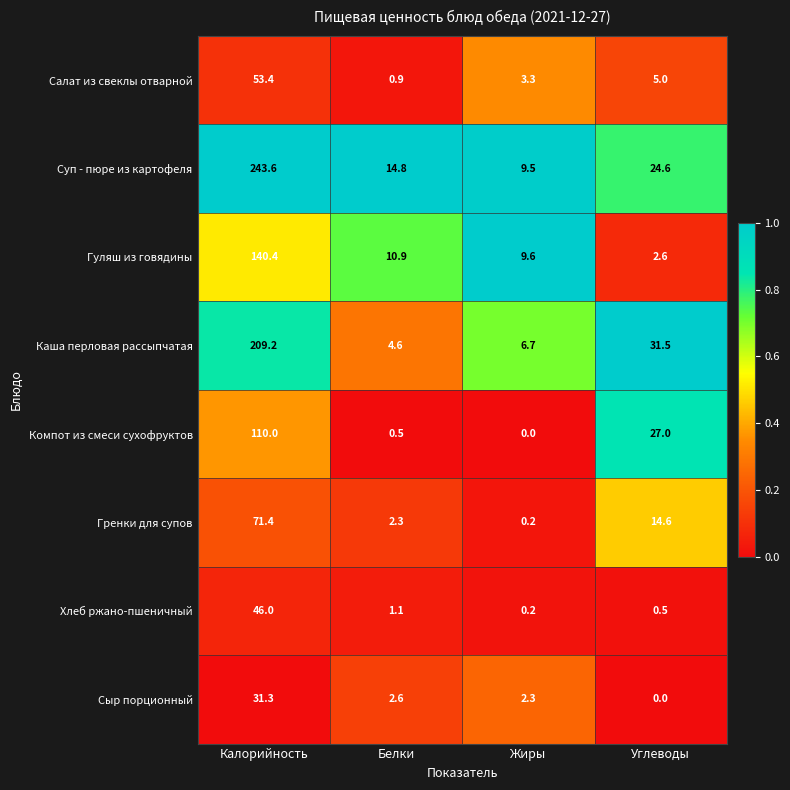

Rank the series by their maximum value, from lowest to highest.

Сыр порционный, Хлеб ржано-пшеничный, Салат из свеклы отварной, Гренки для супов, Компот из смеси сухофруктов, Гуляш из говядины, Каша перловая рассыпчатая, Суп - пюре из картофеля